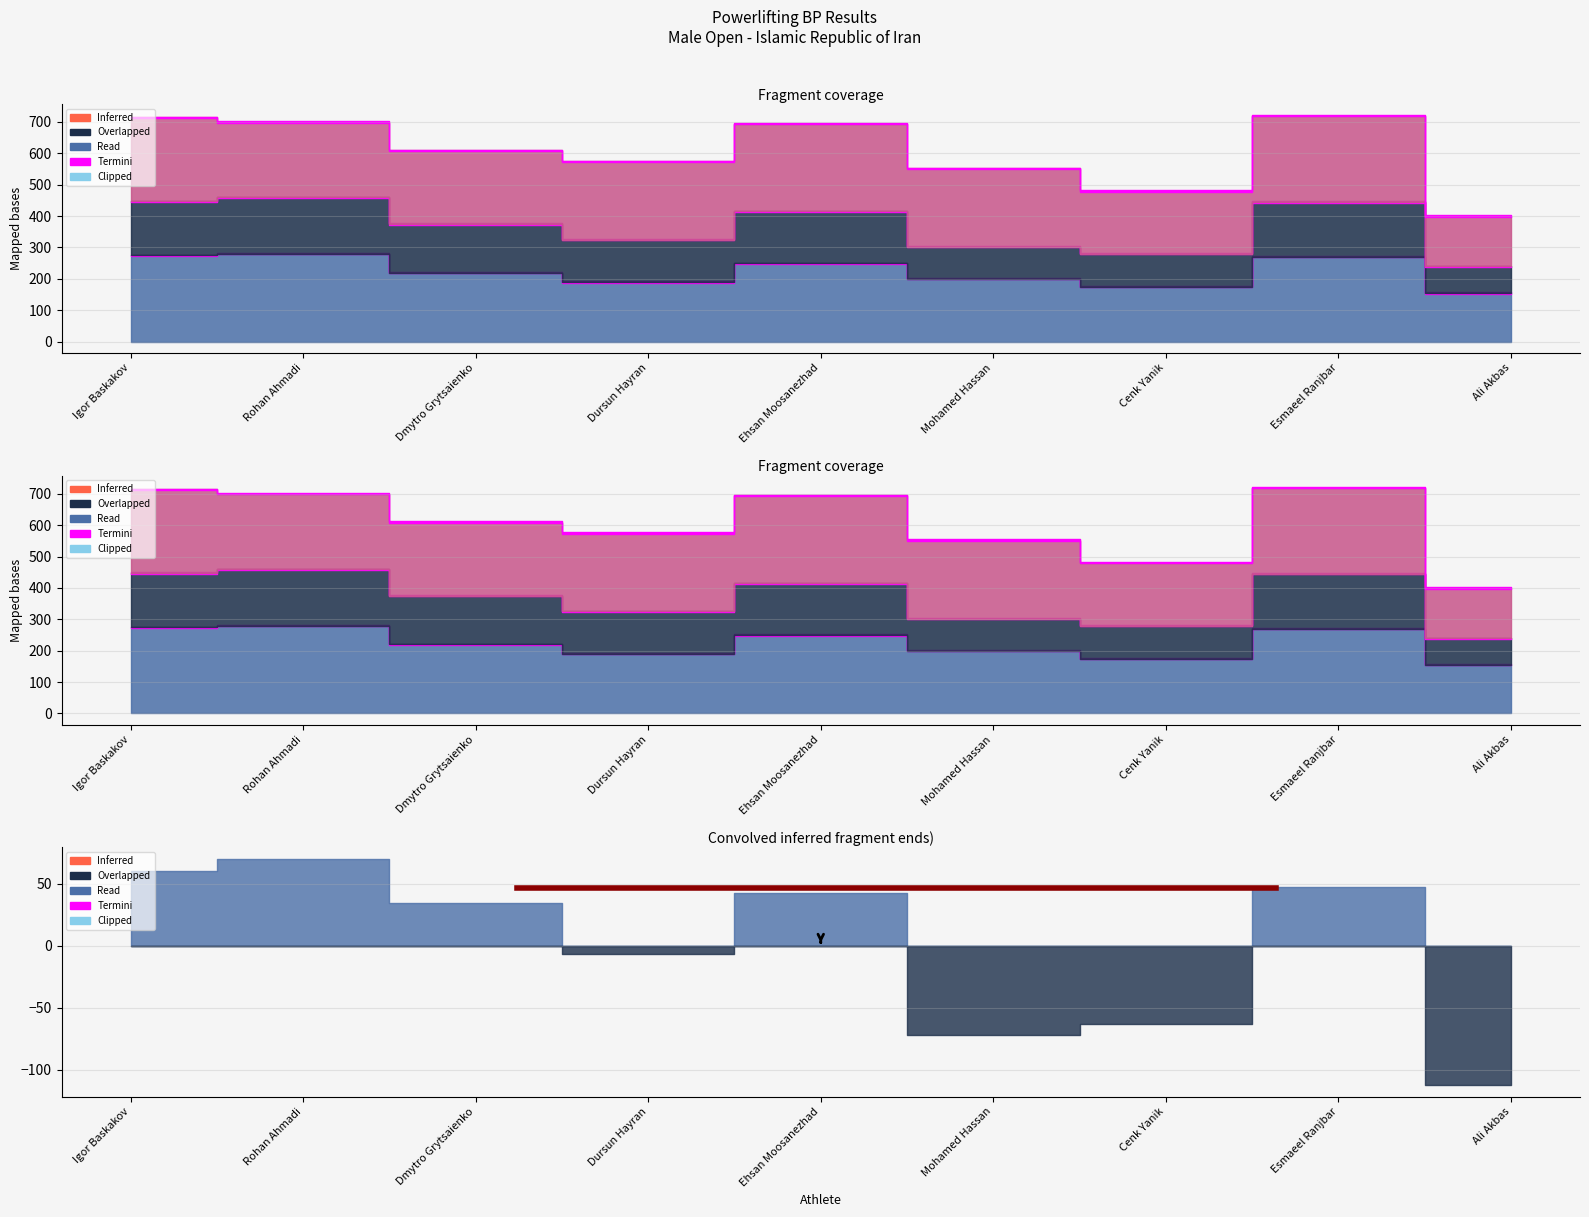

True or false: Wilks Pts and Best BP cross at least once.

False